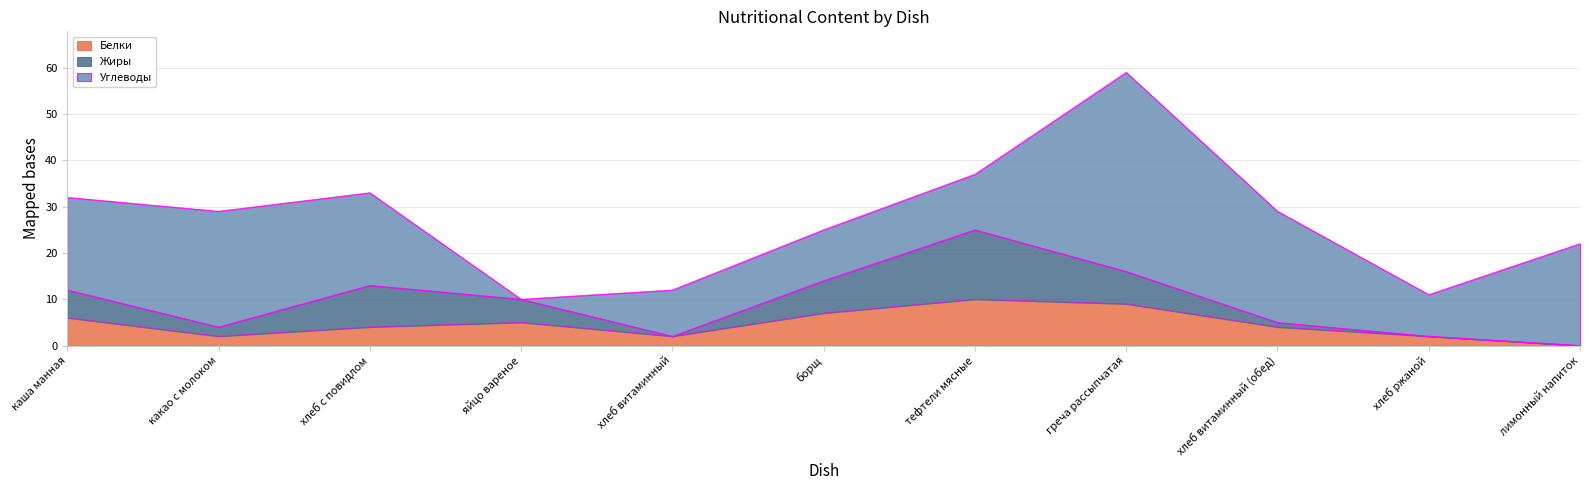

The value of Углеводы at борщ is 11. True or false?

True